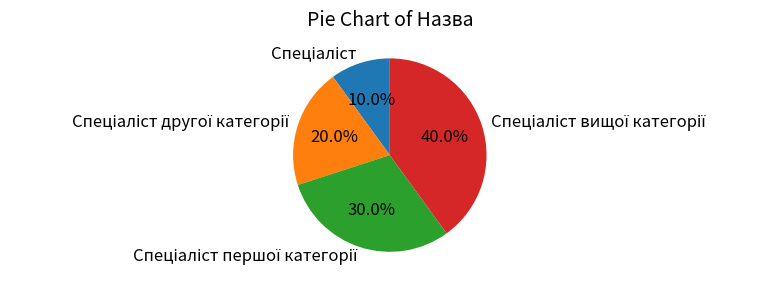

Is there a majority slice in this chart?

No